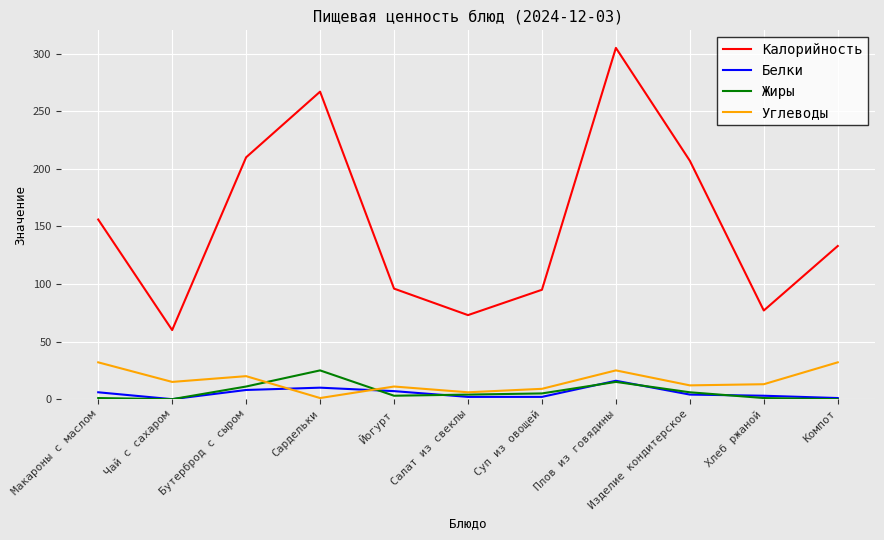

How many interior local valleys does the Углеводы series have?

4